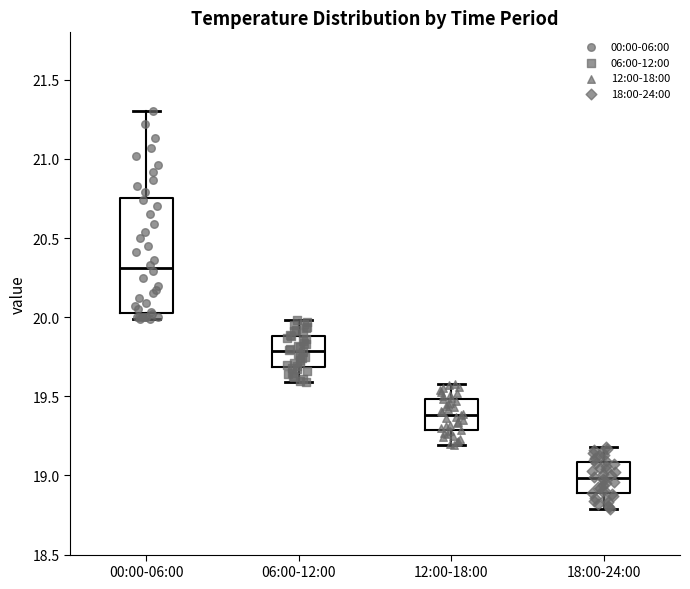

Reading left to right, read every box against the y-axis: the position of its median line, the range the box covers, and the ends of its whiskers. The values are not printed on the chart, so give them approximately, as read against the axis.

00:00-06:00: median 20.30, box 20.05 to 20.75, whiskers 20.00 to 21.30
06:00-12:00: median 19.80, box 19.70 to 19.90, whiskers 19.60 to 20.00
12:00-18:00: median 19.40, box 19.30 to 19.50, whiskers 19.20 to 19.60
18:00-24:00: median 19.00, box 18.90 to 19.10, whiskers 18.80 to 19.20